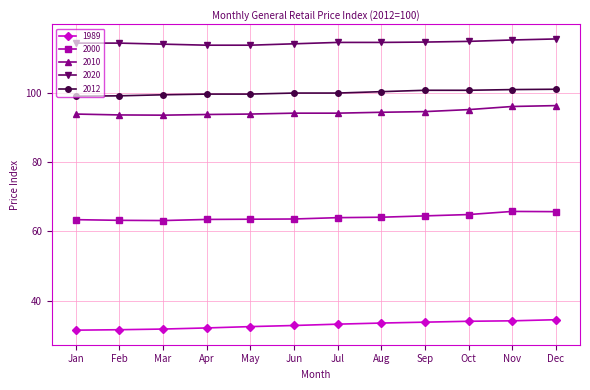

How many data points does each series have?

12